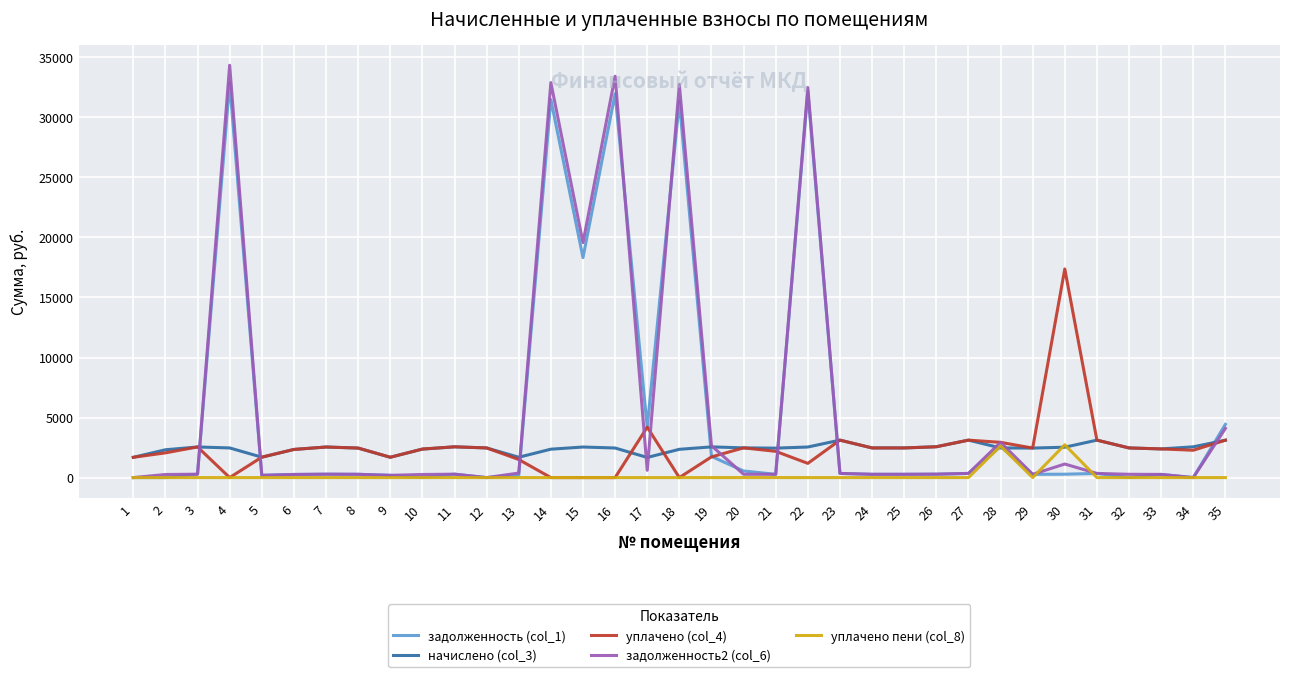

Is the value of уплачено пени (col_8) at 12 greater than the value of начислено (col_3) at 34?

No